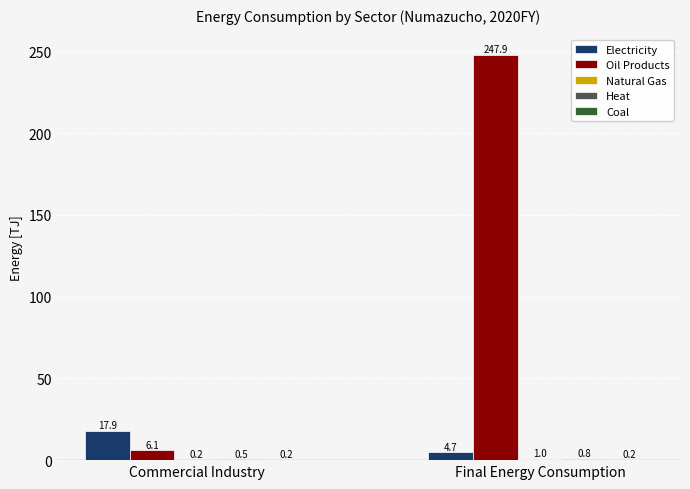

Which series changed the most between Commercial Industry and Final Energy Consumption?

Oil Products